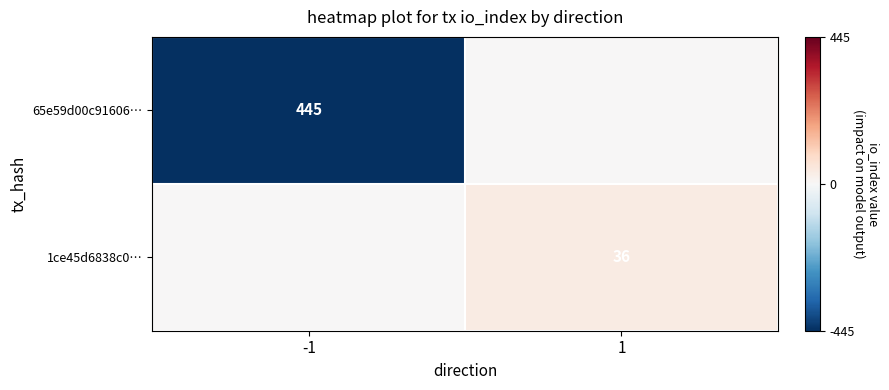

The value of 1ce45d6838c0… at 1 is 50. True or false?

False